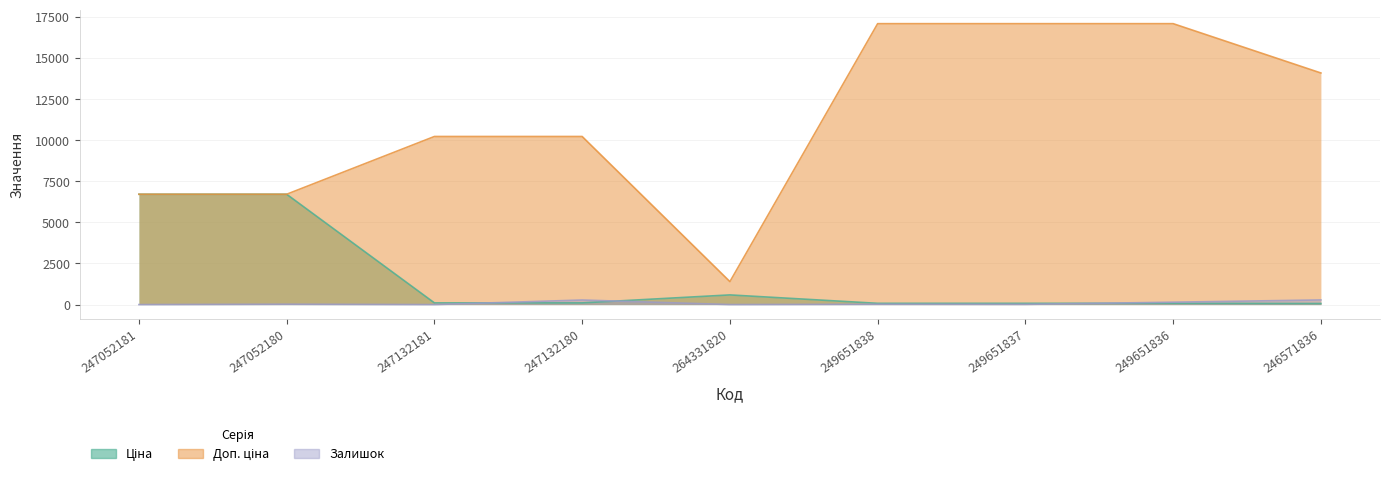

What is the difference between the maximum and minimum values in the Залишок series?

281.0